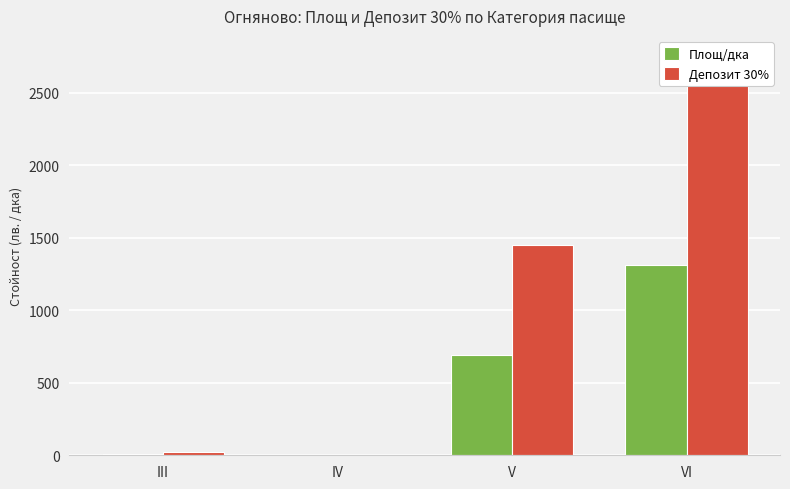

Between IV and VI, which series saw the biggest shift?

Депозит 30%